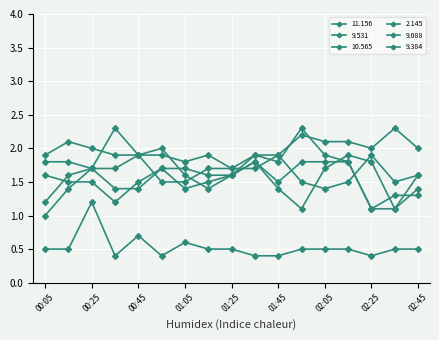

Count the number of data series in this chart.

6